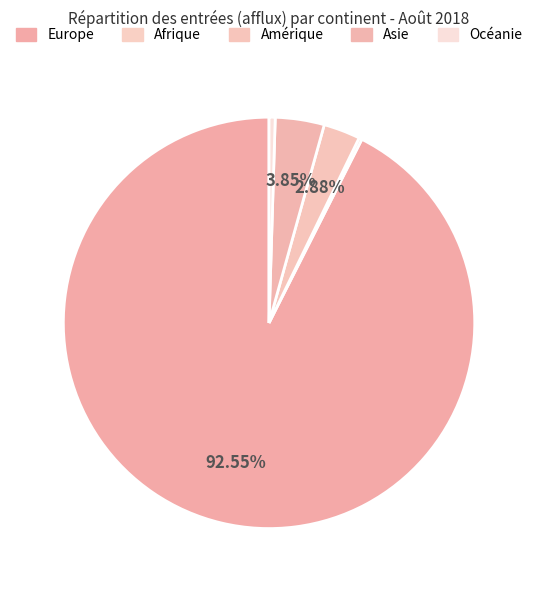

Is the sum of Europe and Afrique greater than half?

Yes